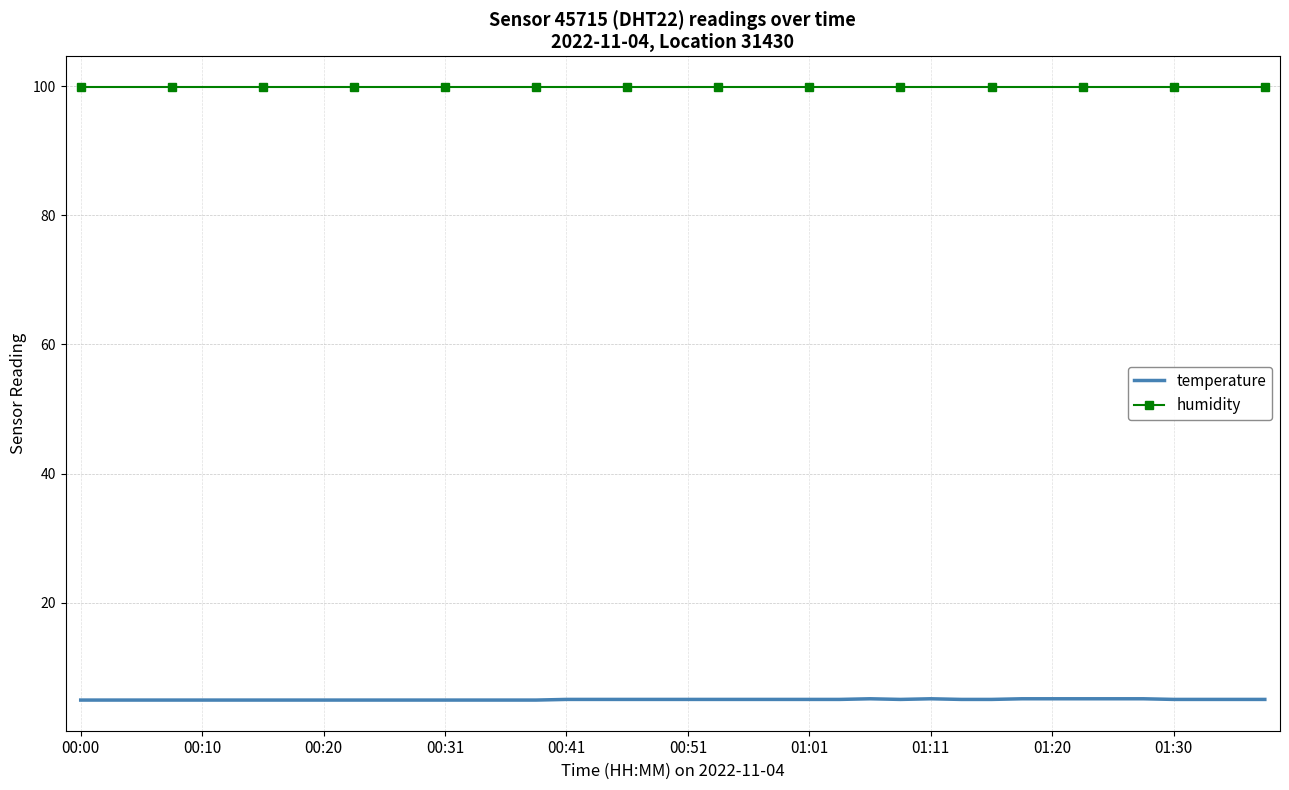

What is the maximum value shown in the chart?

99.9